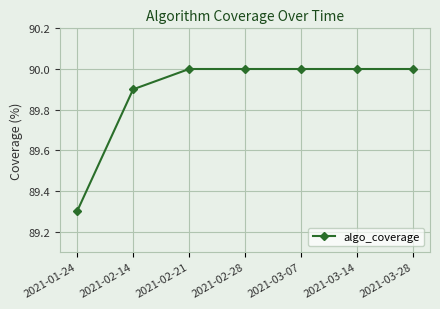

At which label is the value closest to 89?

2021-01-24